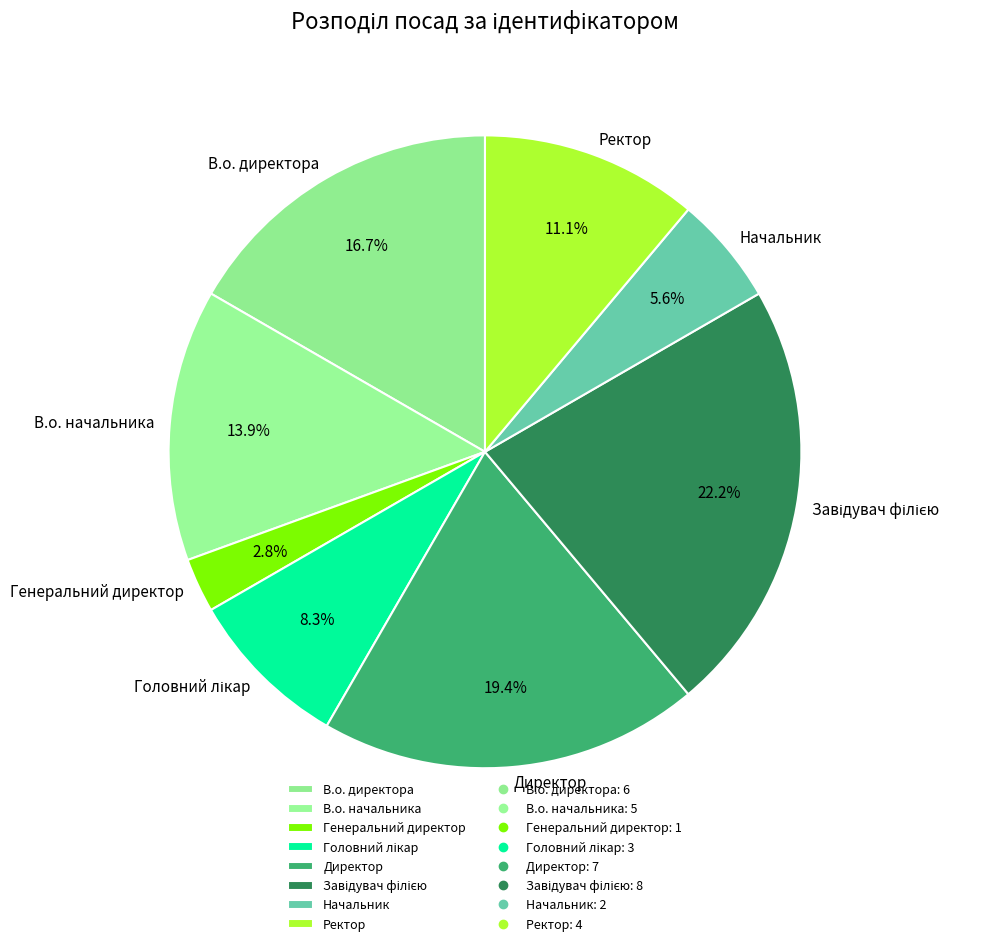

What is the total percentage of В.о. директора and Директор?

36.1%